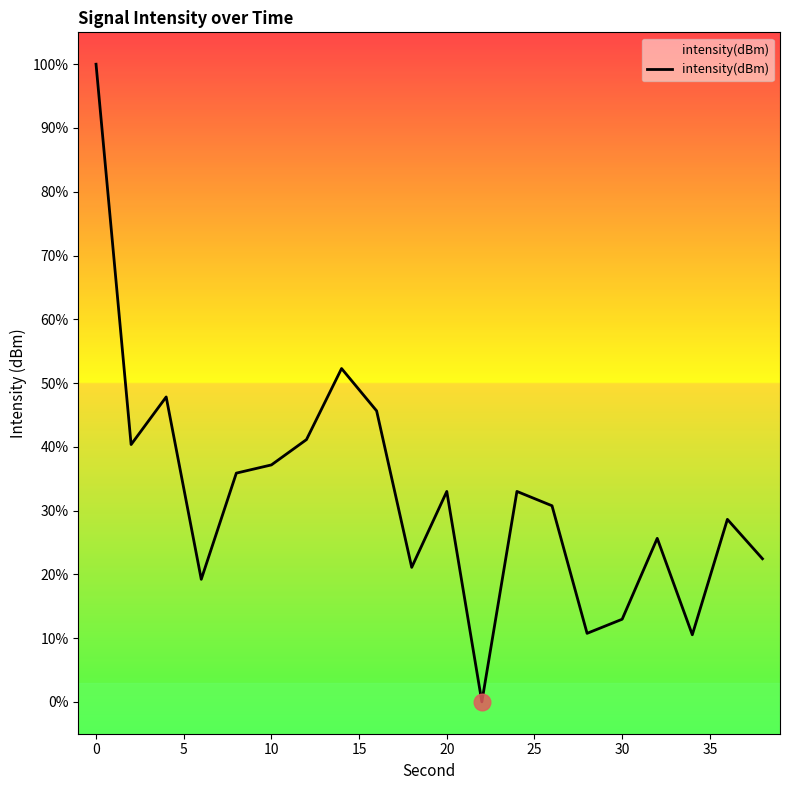

What is the difference between the maximum and minimum values?

100.0